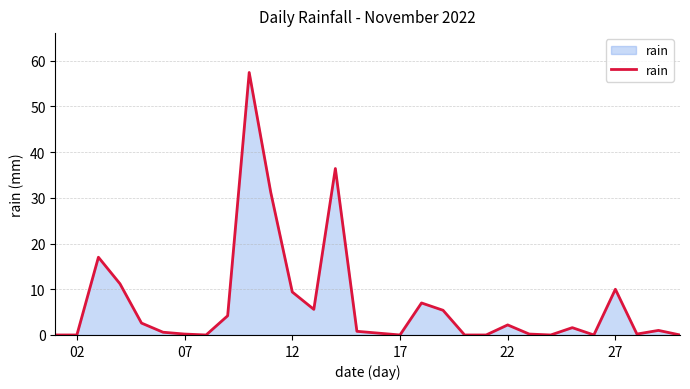

What is the difference between the maximum and minimum values?

57.4